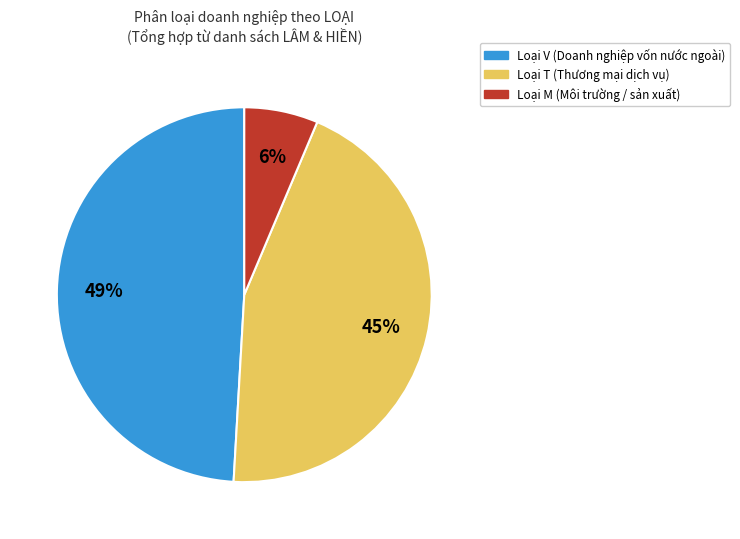

To the nearest percent, what is the average slice percentage?

33%